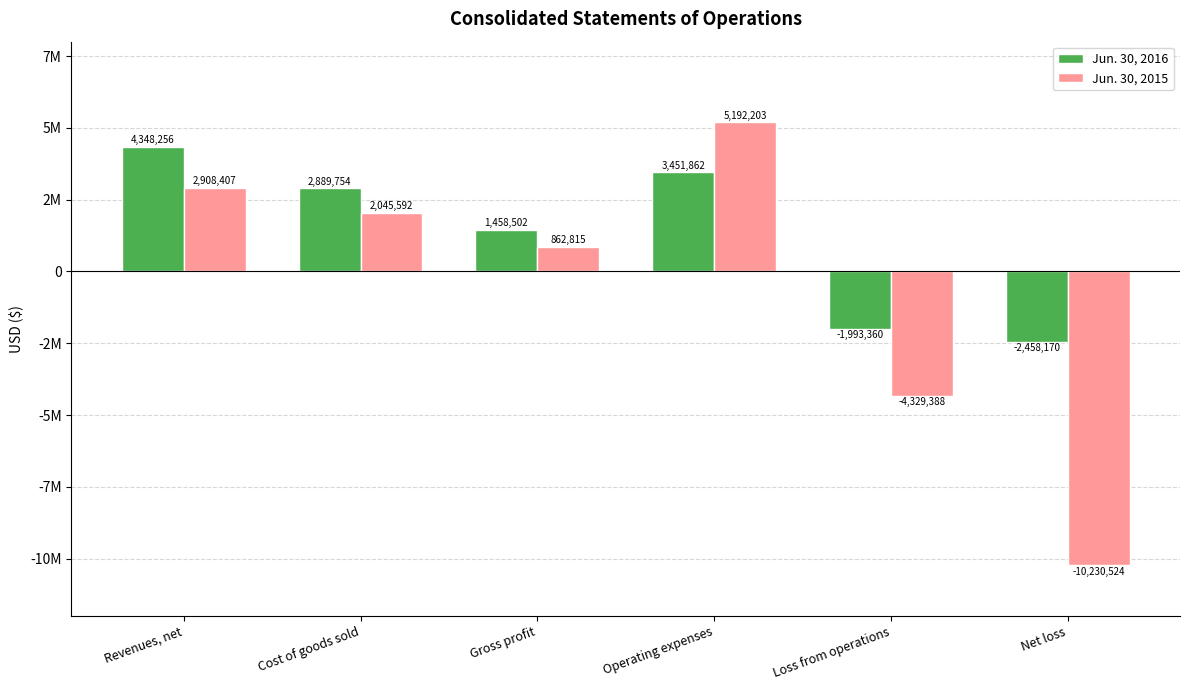

What are all the series names shown in the legend?

Jun. 30, 2016, Jun. 30, 2015